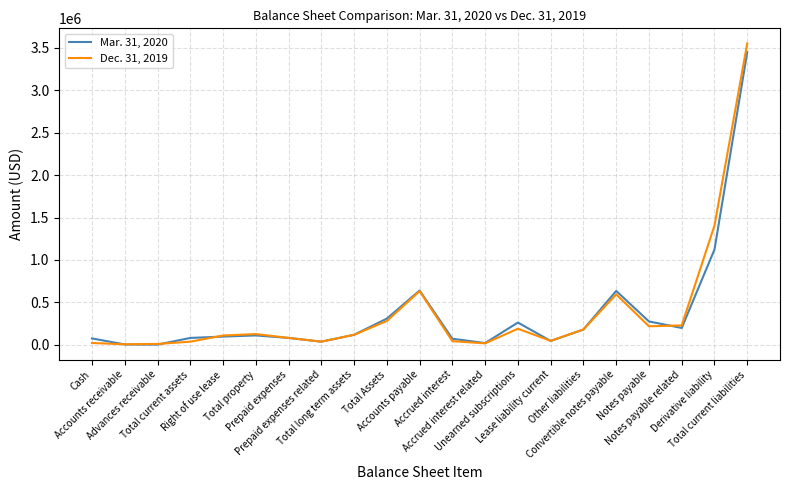

What is the maximum value shown in the chart?

3552223